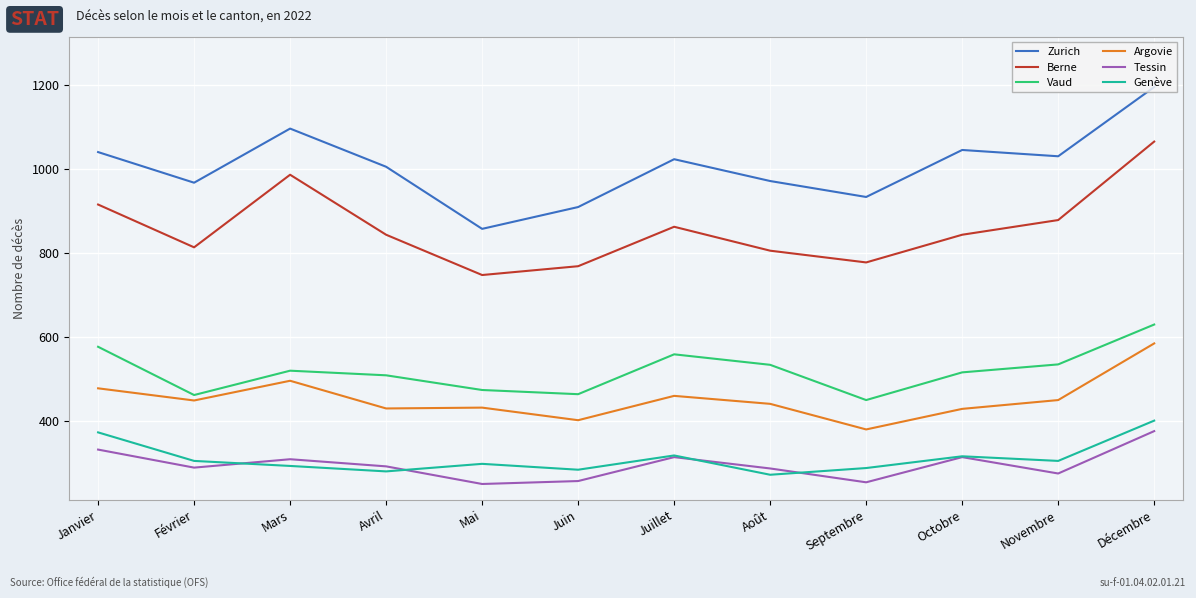

What is the spread (max minus min) of values at Décembre?

820